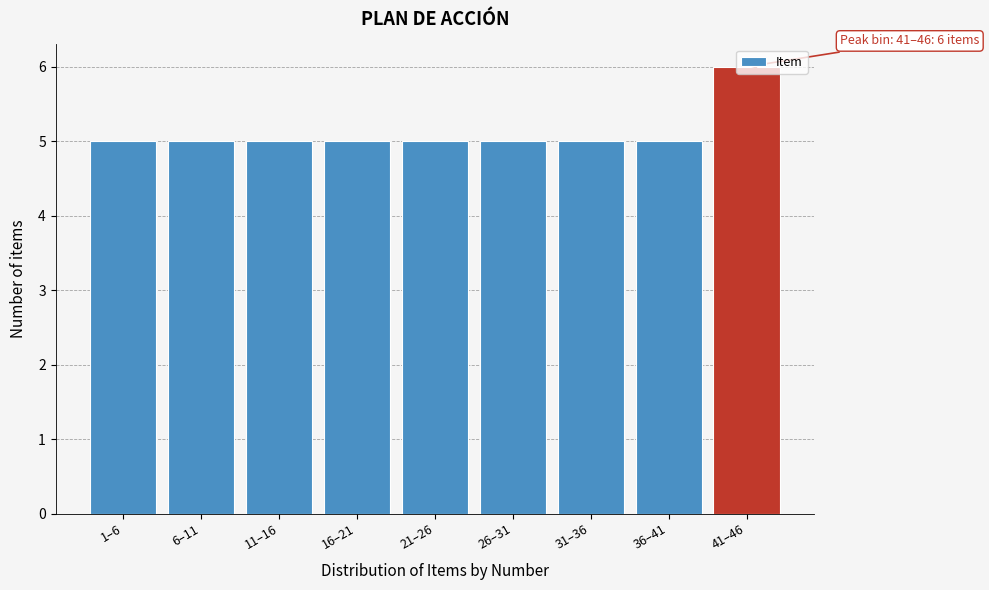

The value at 21–26 is 5. True or false?

True